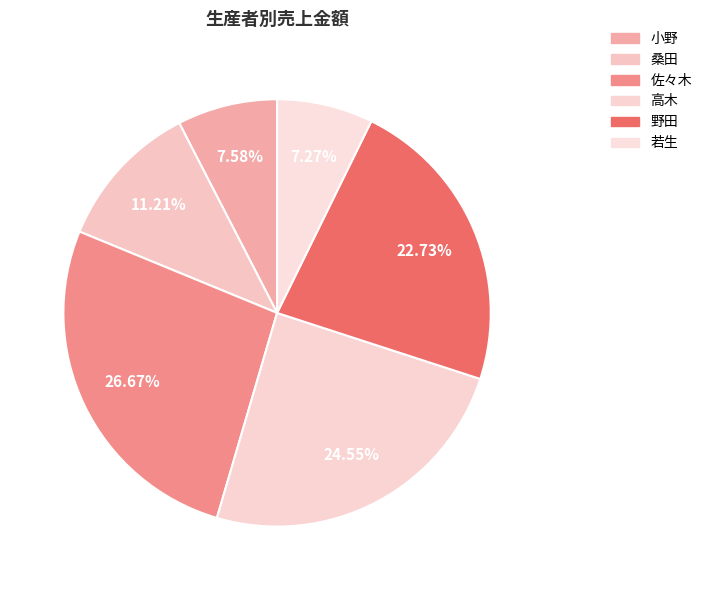

Rank the categories by value from highest to lowest.

佐々木, 高木, 野田, 桑田, 小野, 若生